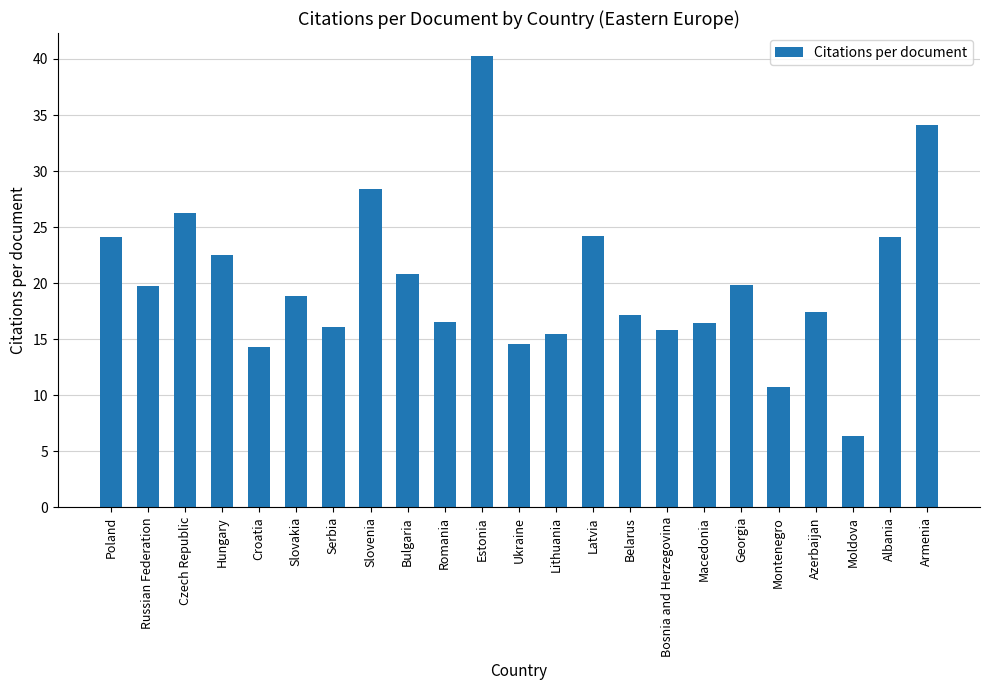

How many bars are there in total?

23